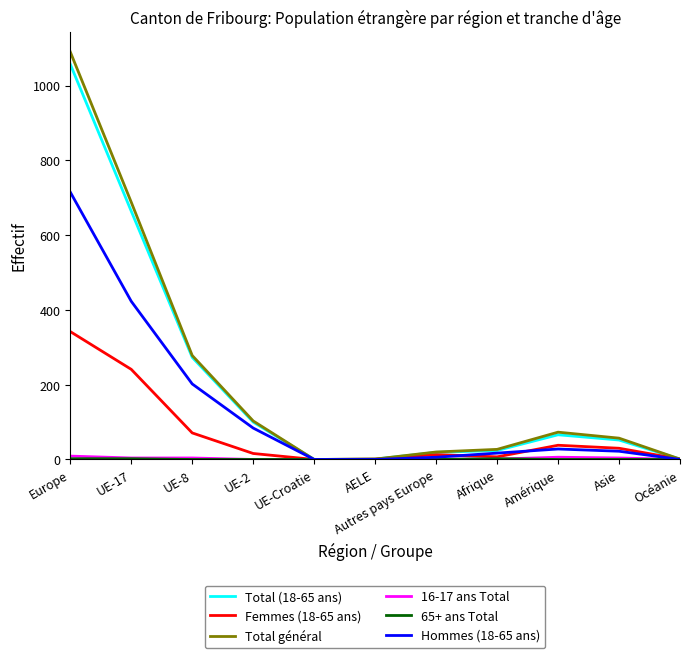

Which series has the largest range (max minus min)?

Total général